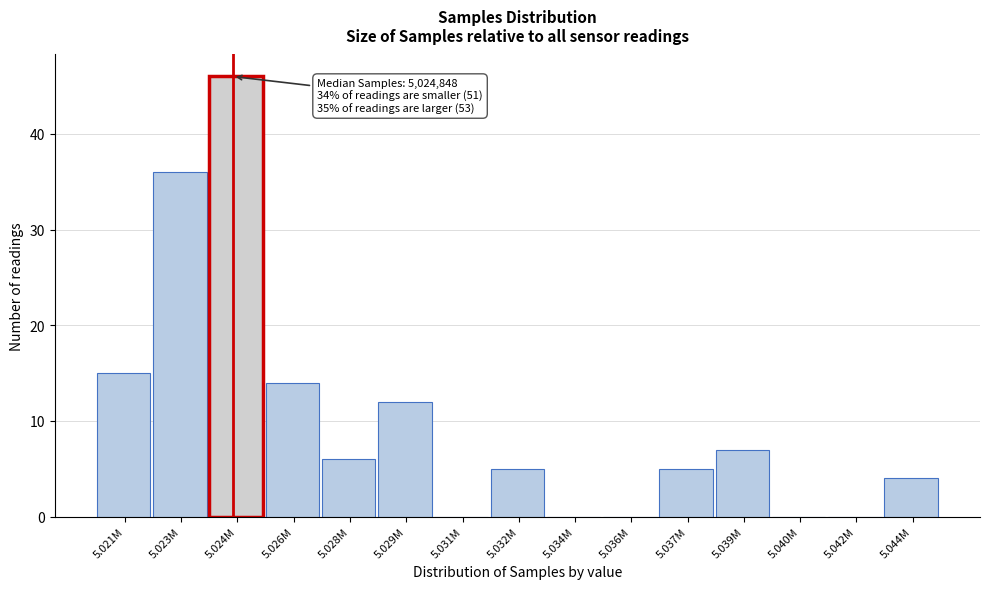

Reading left to right, extract all data points from this chart.

5.021M=15	5.023M=36	5.024M=46	5.026M=14	5.028M=6	5.029M=12	5.031M=0	5.032M=5	5.034M=0	5.036M=0	5.037M=5	5.039M=7	5.040M=0	5.042M=0	5.044M=4